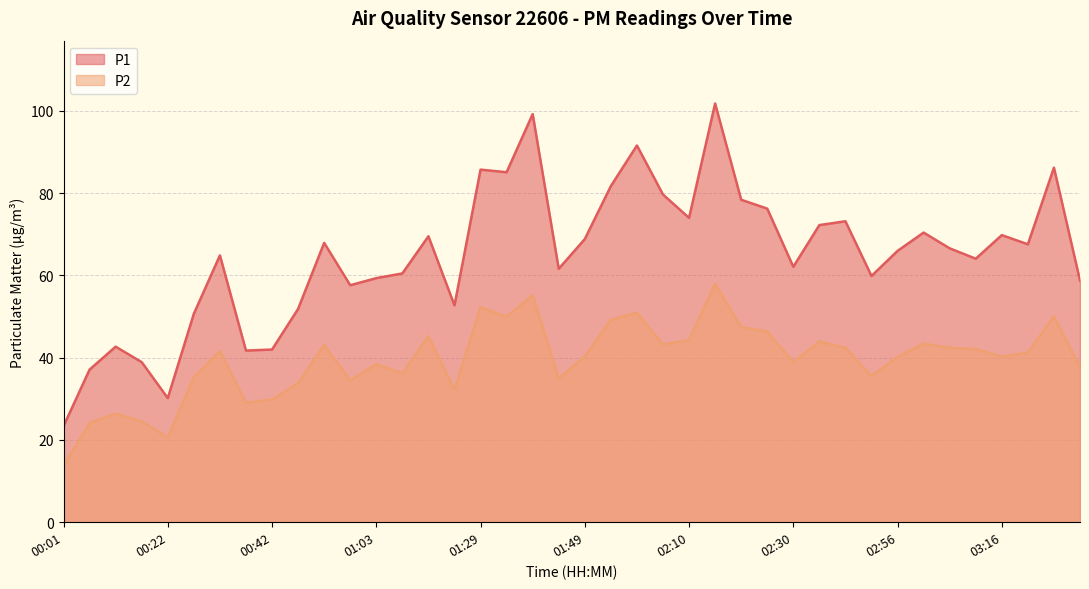

Which series has the largest range (max minus min)?

P1